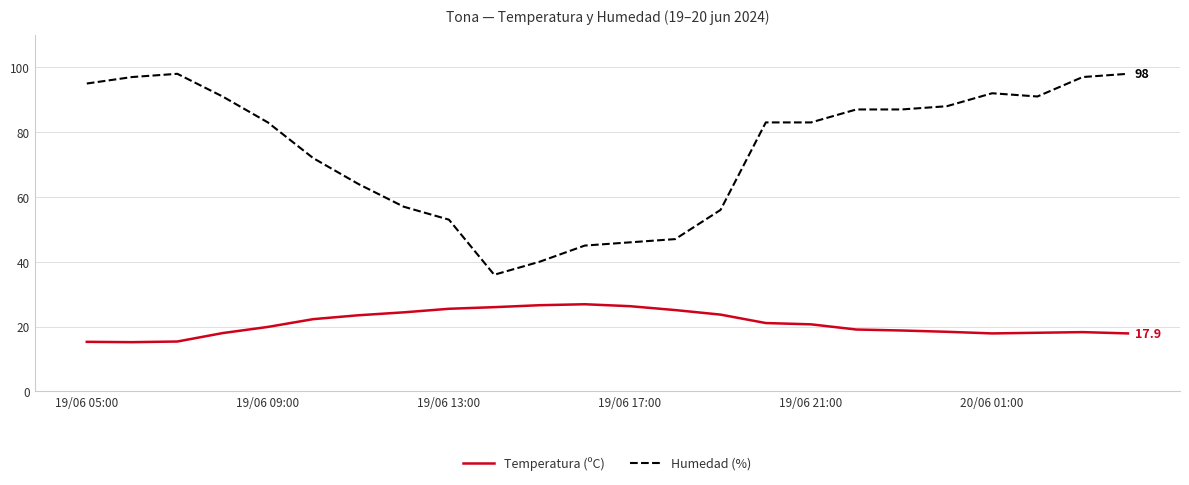

Which series has the largest range (max minus min)?

Humedad (%)